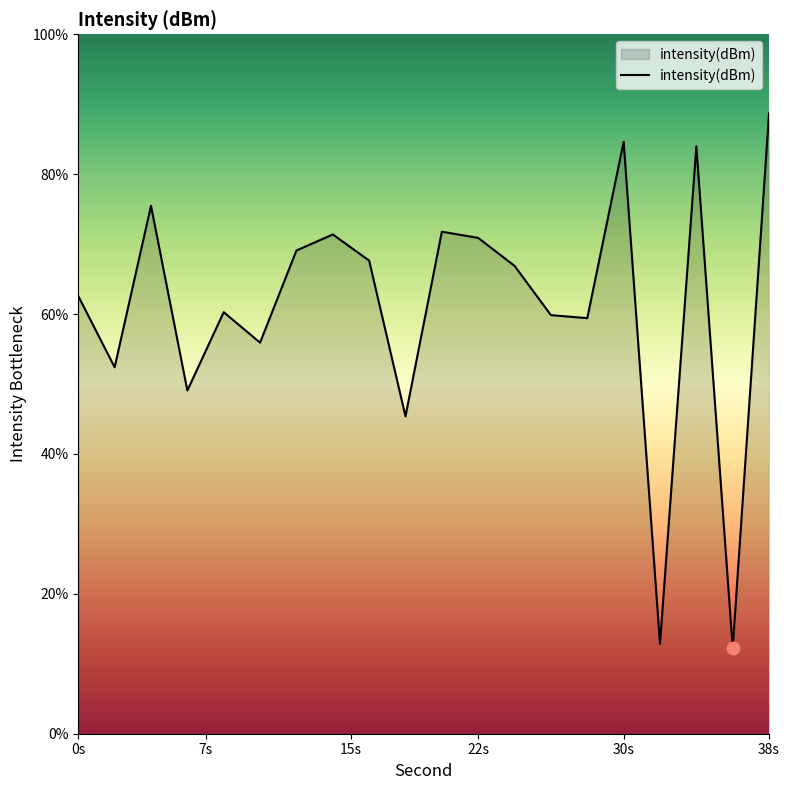

What is the greatest value displayed?

88.7